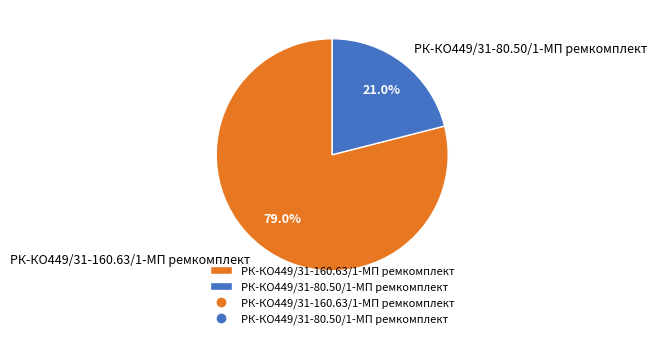

To the nearest percent, what is the combined percentage of РК-КО449/31-80.50/1-МП ремкомплект and РК-КО449/31-160.63/1-МП ремкомплект?

100%